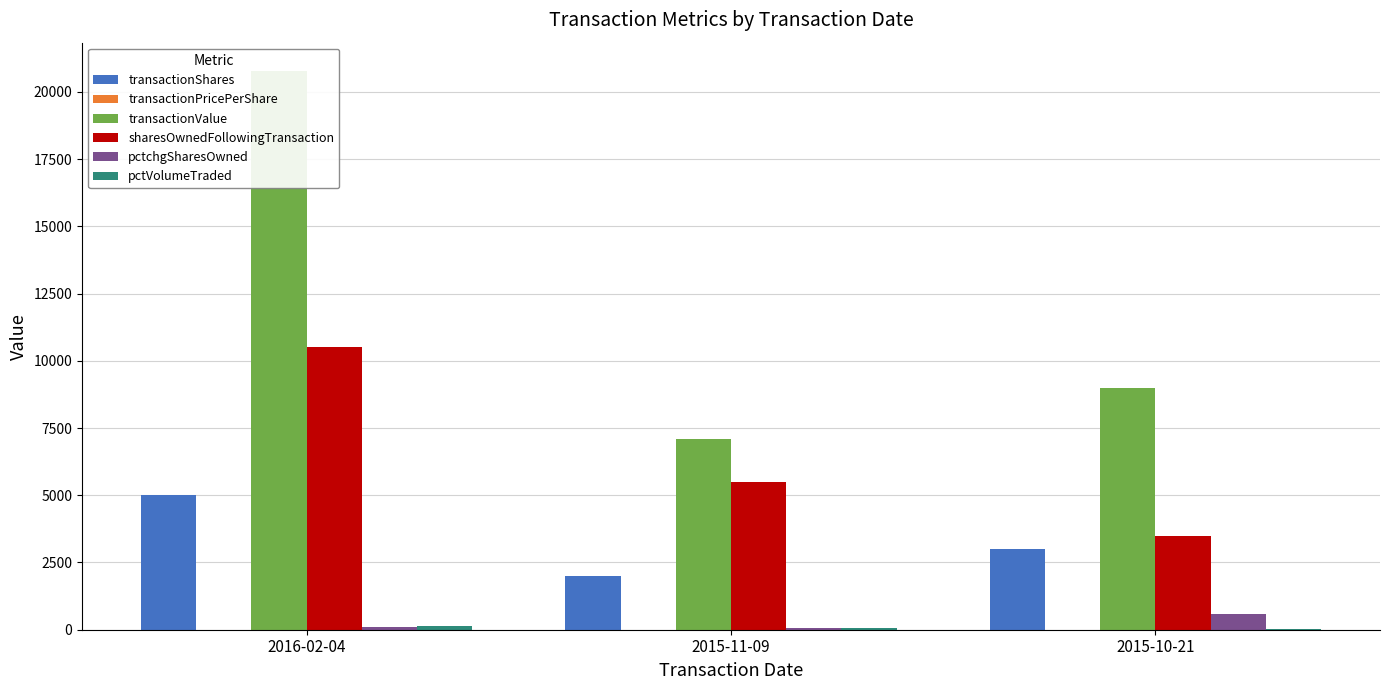

What is the sum of all sharesOwnedFollowingTransaction values?

19500.0